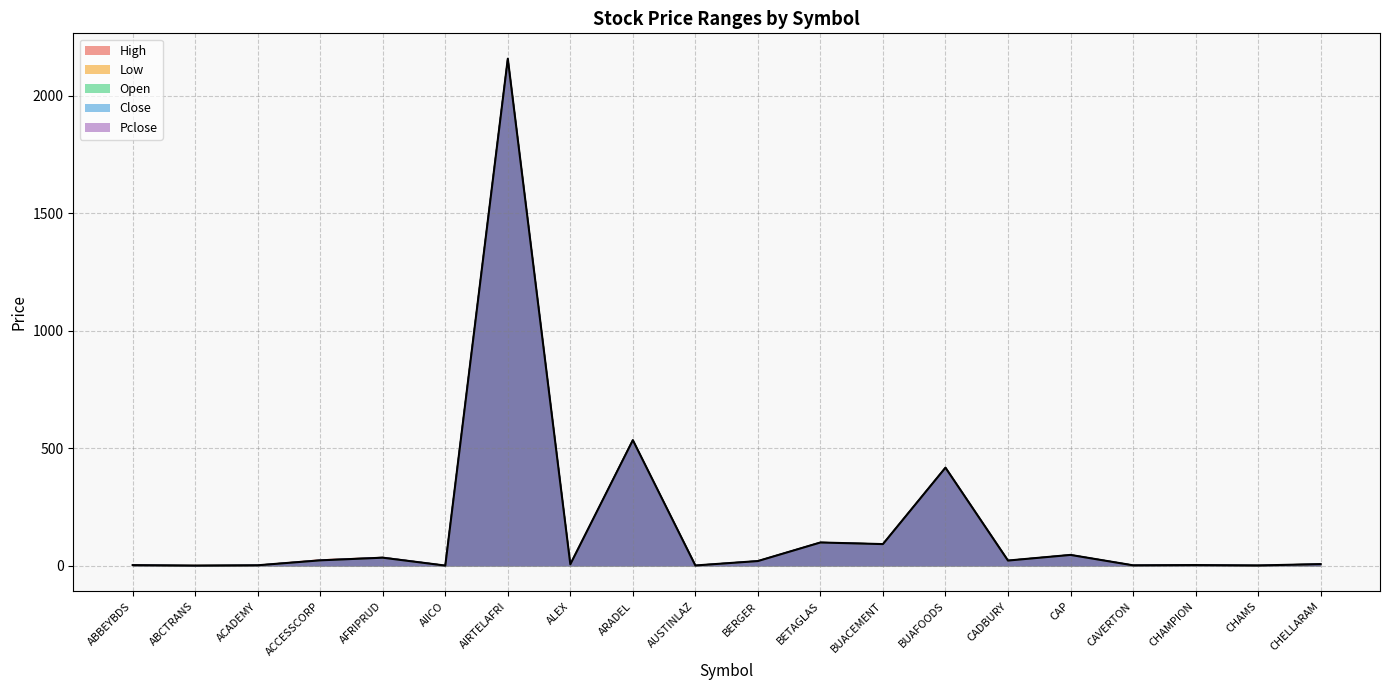

What is the value of the Open point at the 3rd from the left?

2.9